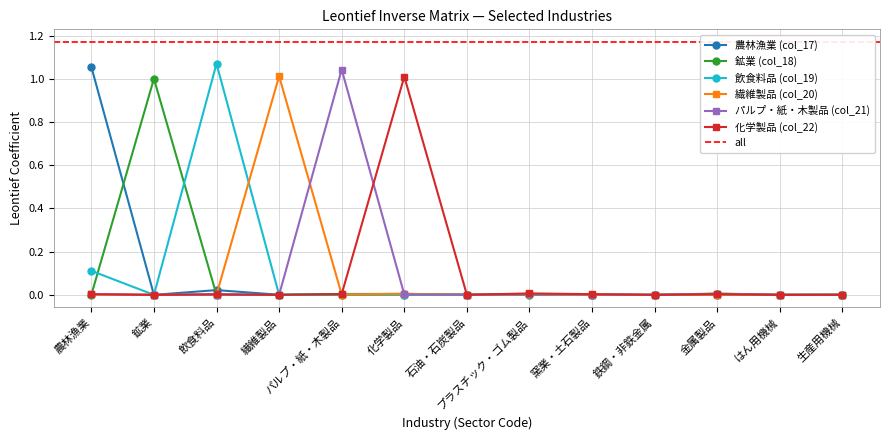

Which category has the lowest value in the パルプ・紙・木製品 (col_21) series?

鉄鋼・非鉄金属